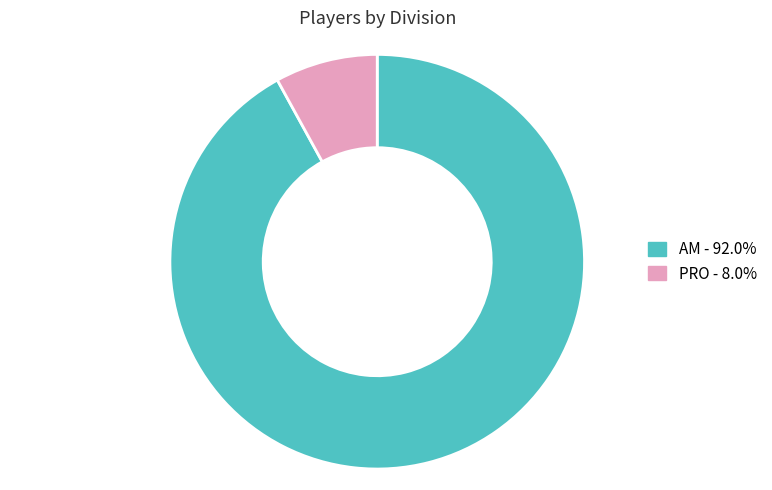

Combined, do AM and PRO account for over 50%?

Yes